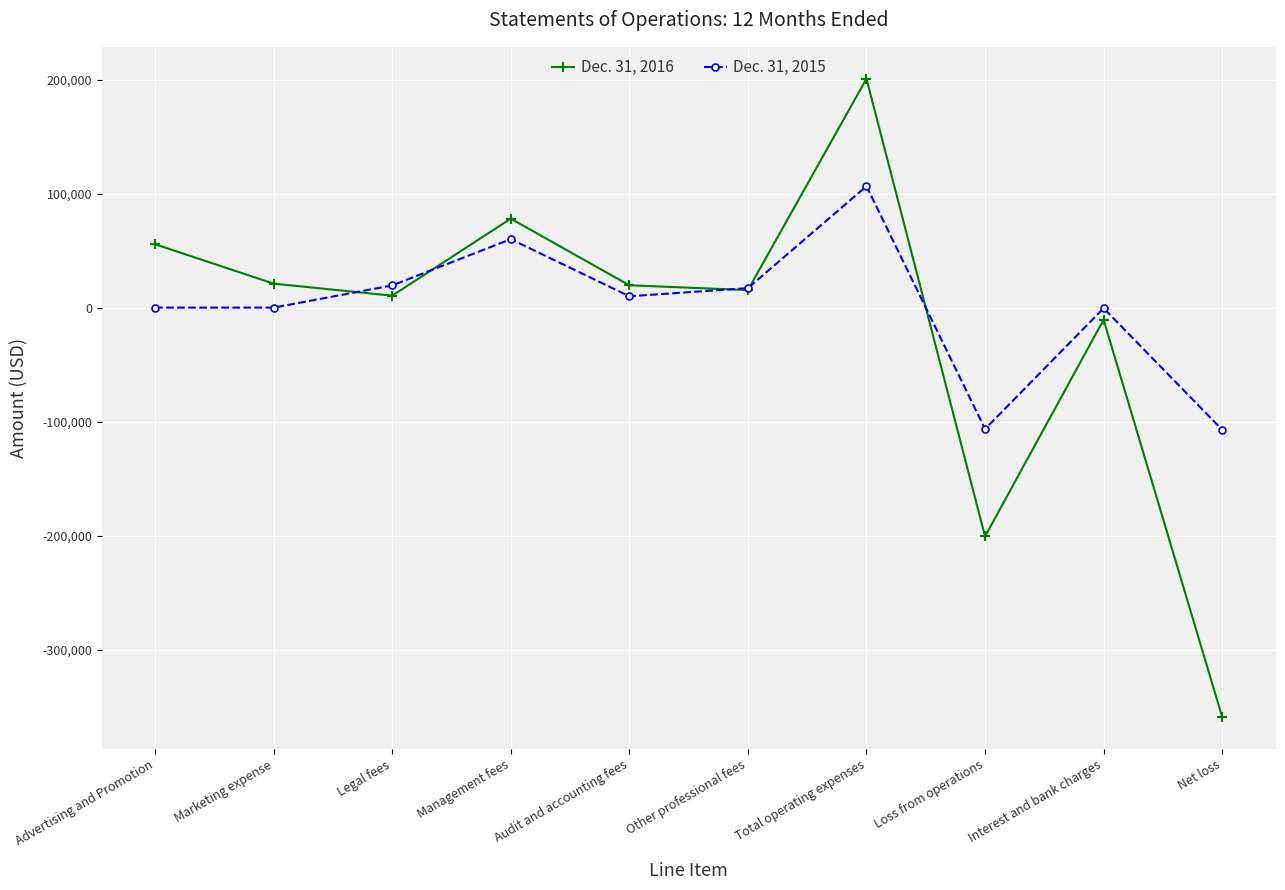

What is the approximate value of Dec. 31, 2016 at Legal fees?

10454